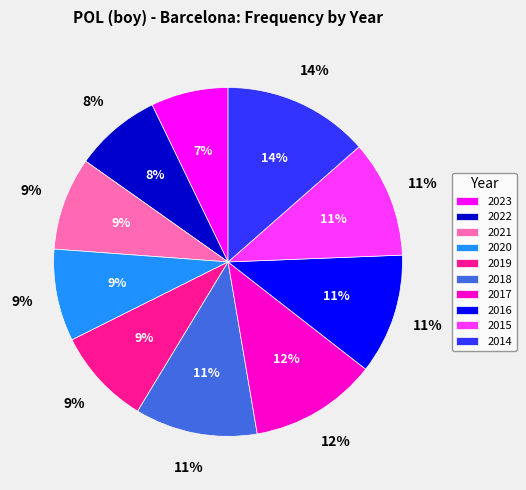

What portion of the pie excludes 2015?

89.1%